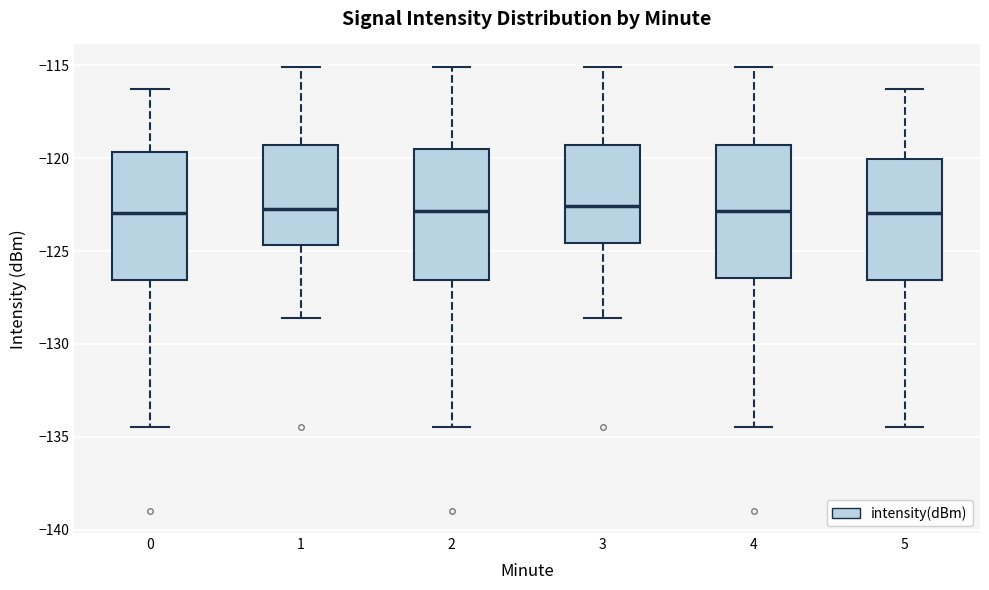

Reading left to right, transcribe this box plot: for each box, give where its median line is, the range the box spans, and where its two whiskers end, as read against the y-axis. The values are not printed on the chart, so give them approximately, as read against the axis.

0: median -123.0, box -126.5 to -119.5, whiskers -134.5 to -116.5
1: median -122.5, box -124.5 to -119.5, whiskers -128.5 to -115.0
2: median -123.0, box -126.5 to -119.5, whiskers -134.5 to -115.0
3: median -122.5, box -124.5 to -119.5, whiskers -128.5 to -115.0
4: median -123.0, box -126.5 to -119.5, whiskers -134.5 to -115.0
5: median -123.0, box -126.5 to -120.0, whiskers -134.5 to -116.5